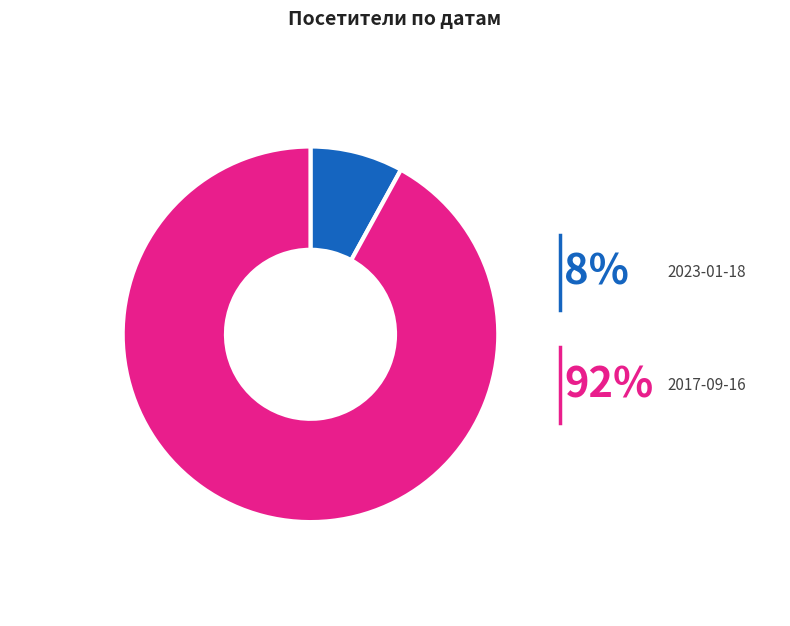

Which slice is the smallest?

2023-01-18